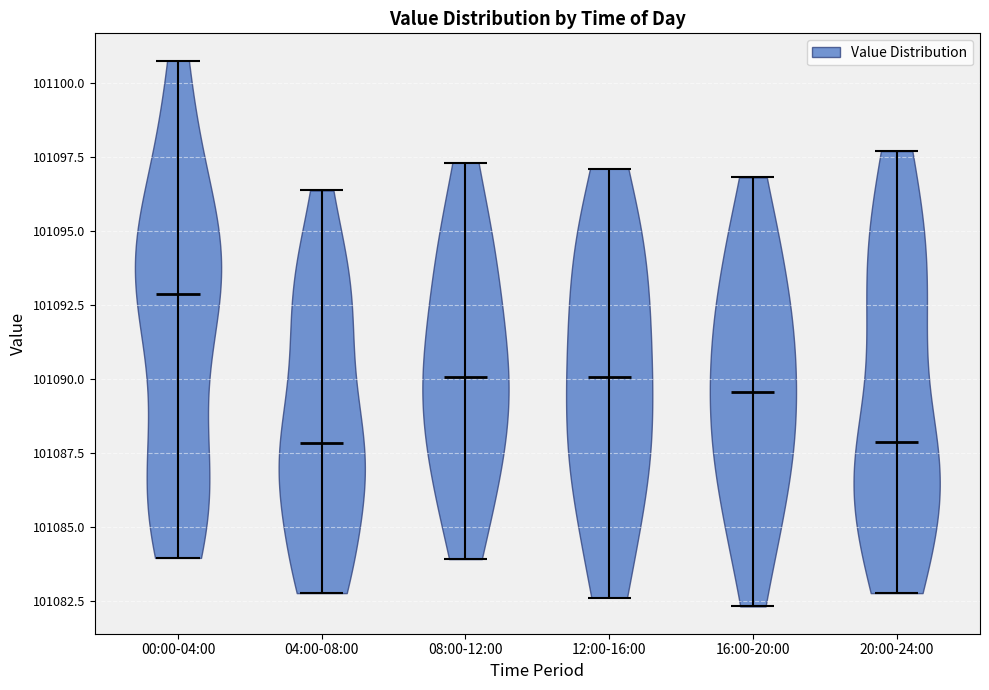

Reading left to right, read every violin against the y-axis: where its median line is, and the lowest and highest points it reaches. The values are not printed on the chart, so give them approximately, as read against the axis.

00:00-04:00: median line 101093.0, lowest point 101084.0, highest point 101101.0
04:00-08:00: median line 101088.0, lowest point 101083.0, highest point 101096.5
08:00-12:00: median line 101090.0, lowest point 101084.0, highest point 101097.5
12:00-16:00: median line 101090.0, lowest point 101082.5, highest point 101097.0
16:00-20:00: median line 101089.5, lowest point 101082.5, highest point 101097.0
20:00-24:00: median line 101088.0, lowest point 101083.0, highest point 101097.5